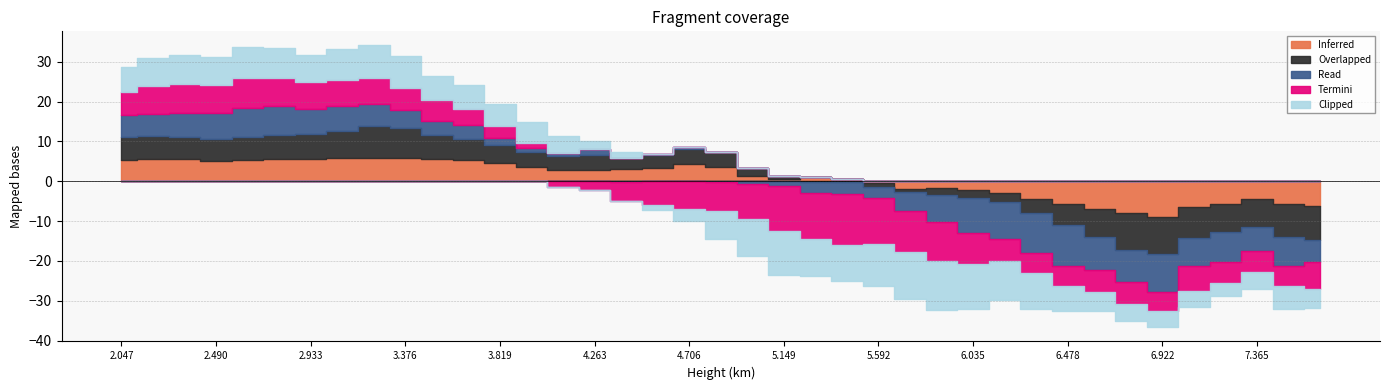

What are all the series names shown in the legend?

Inferred, Overlapped, Read, Termini, Clipped